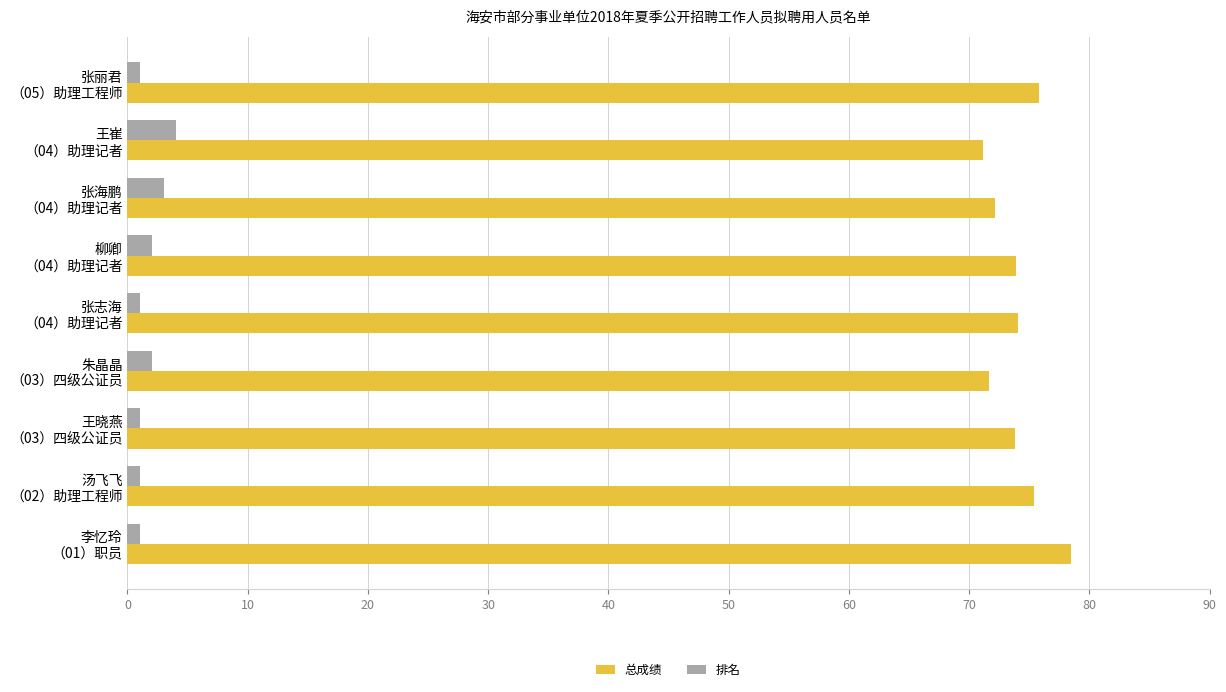

What is the average value of the 总成绩 series?

74.1